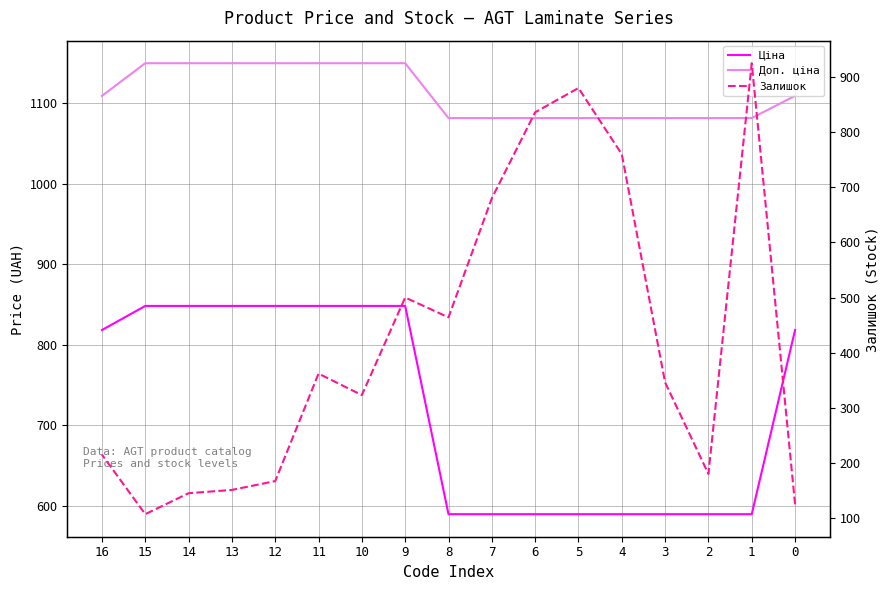

True or false: Ціна has a value of 589.9 at 4.

True